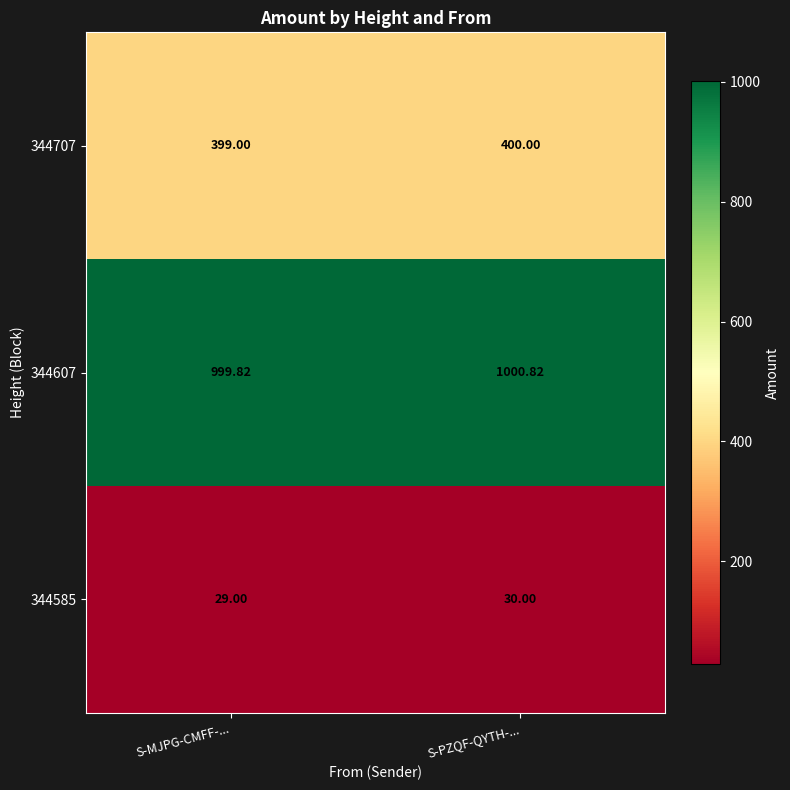

Where is 344607 nearest to the value 1000?

S-MJPG-CMFF-...